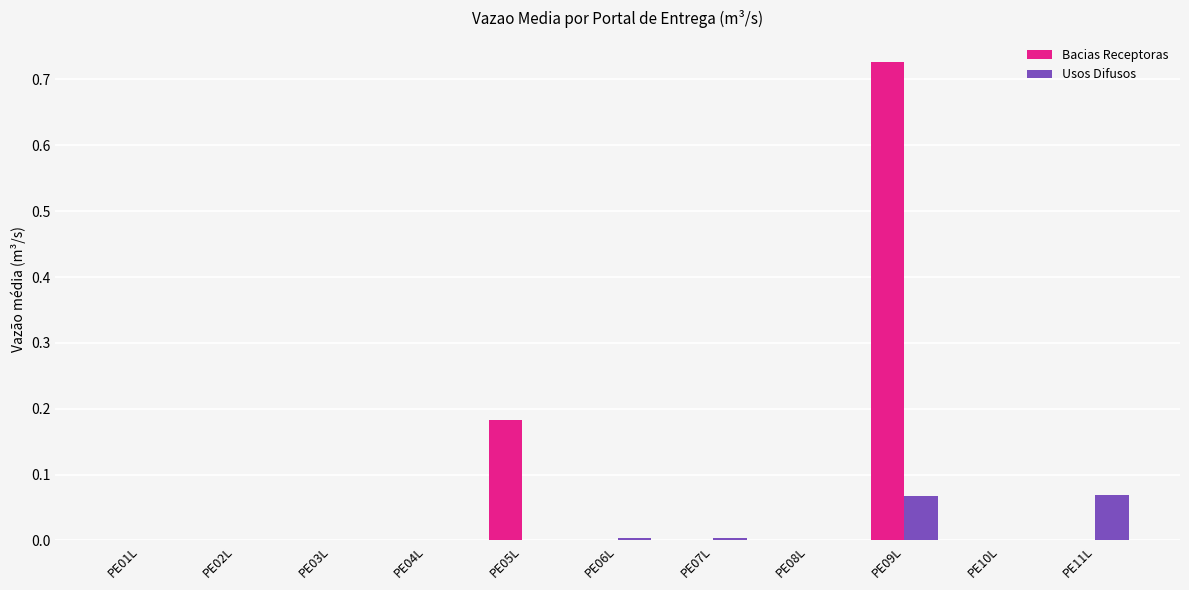

True or false: Bacias Receptoras has a value of 0.0 at PE08L.

True